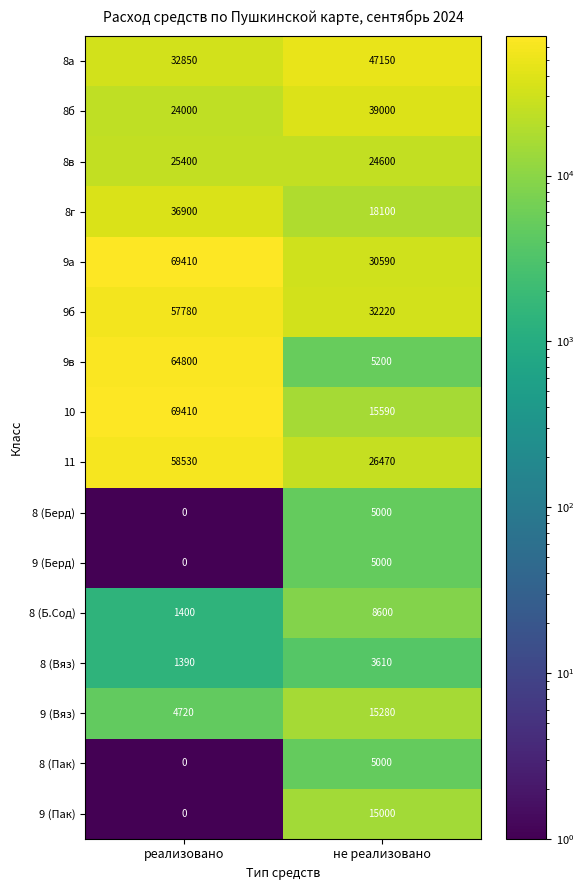

Rank the categories by 8 (Пак) value from highest to lowest.

не реализовано, реализовано